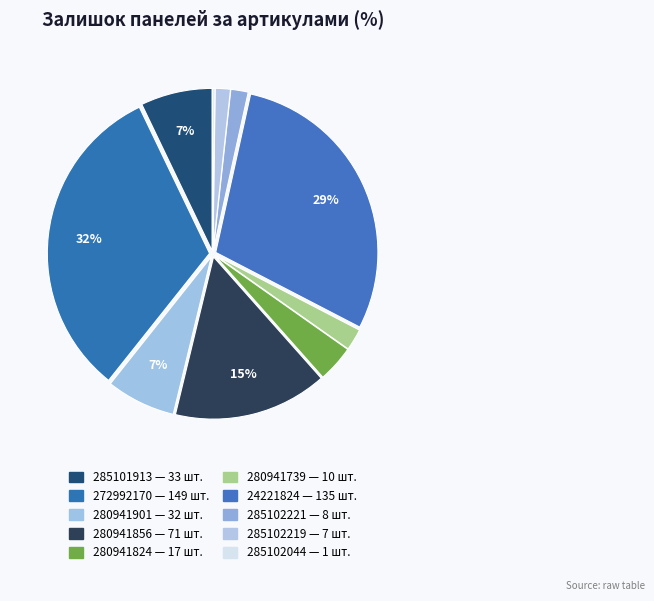

What is the smallest slice in the pie chart?

285102044 (1)